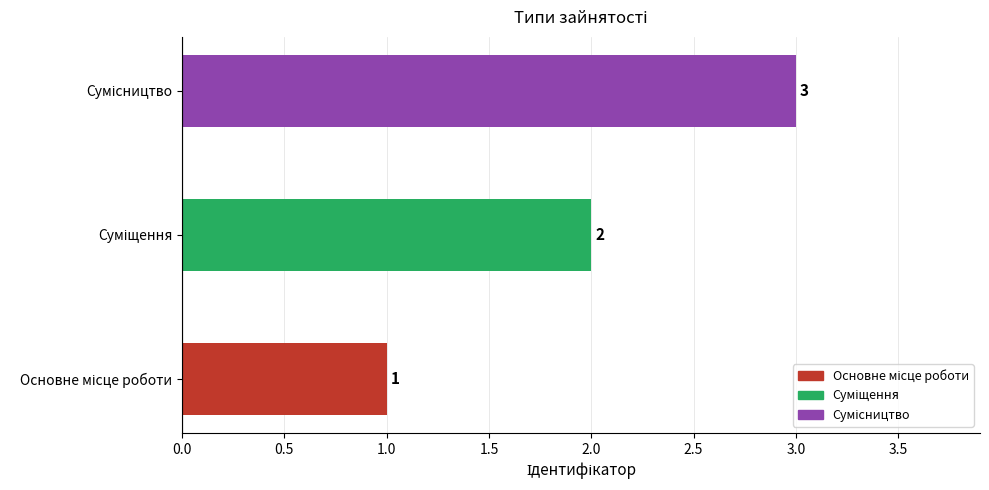

What is the sum of all values?

6